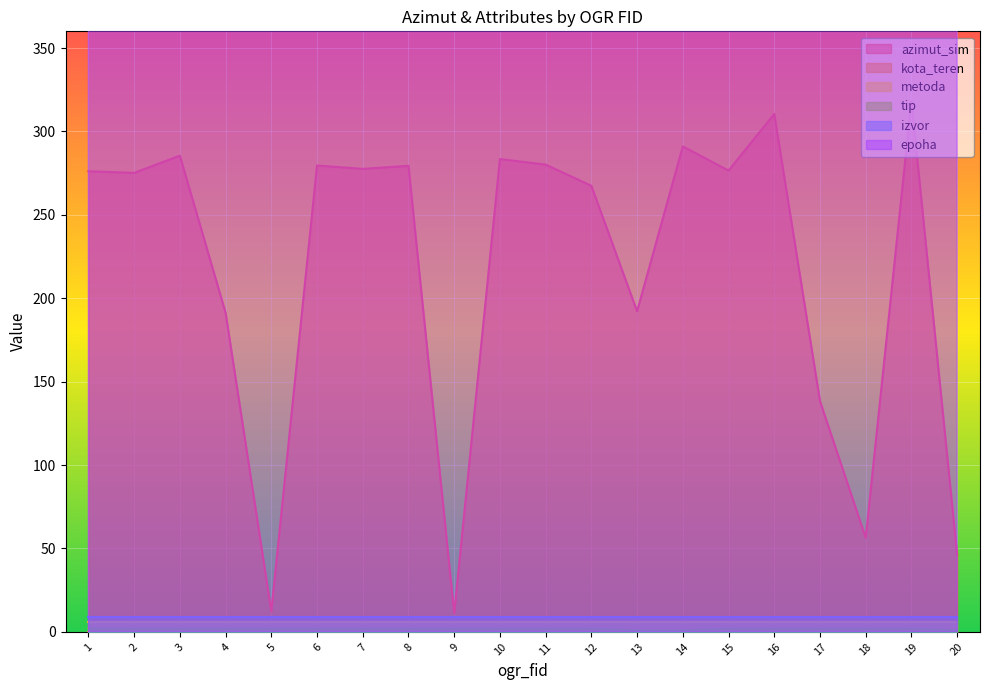

Which series has the largest range (max minus min)?

azimut_sim